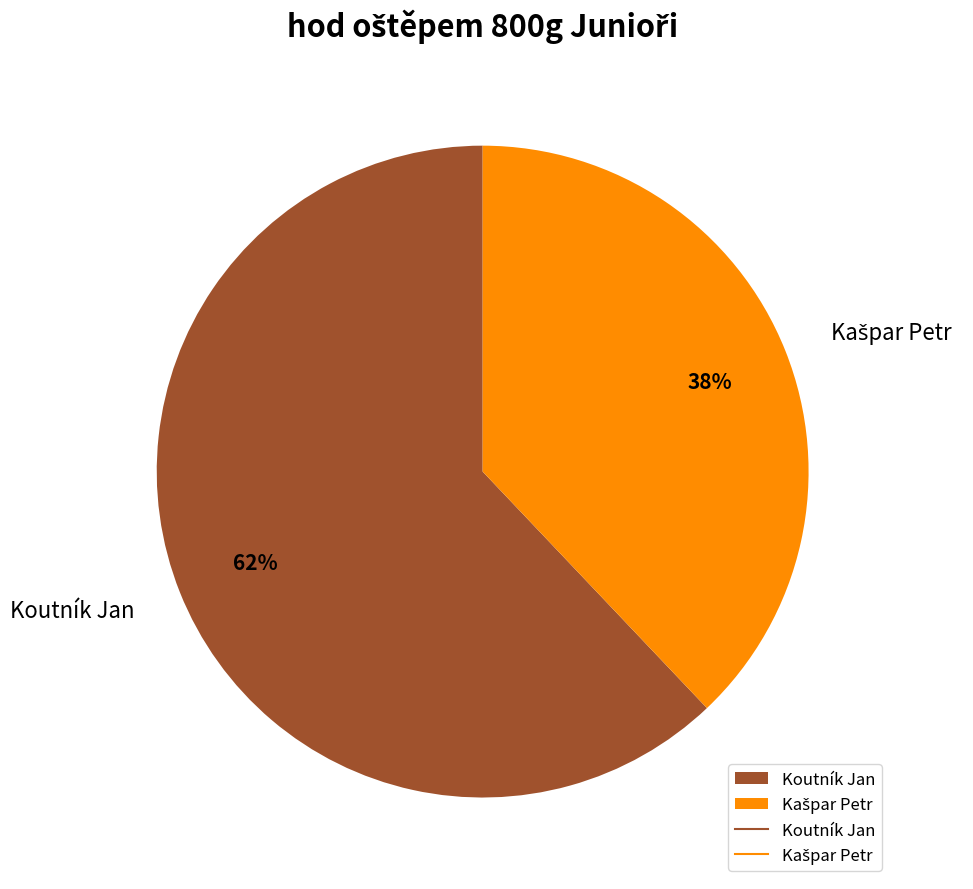

What percentage is the Koutník Jan slice, to the nearest percent?

62%